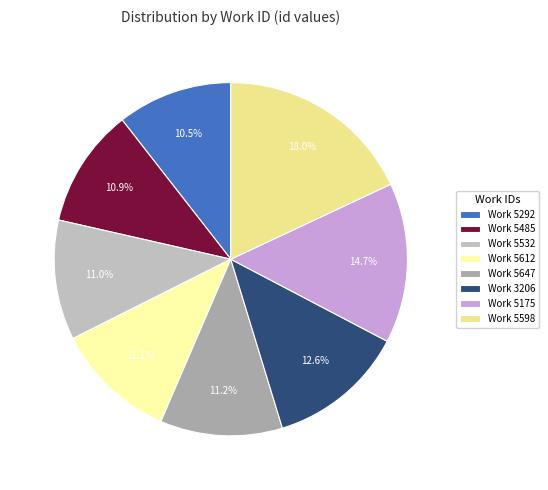

Which slice is the largest?

Work 5598